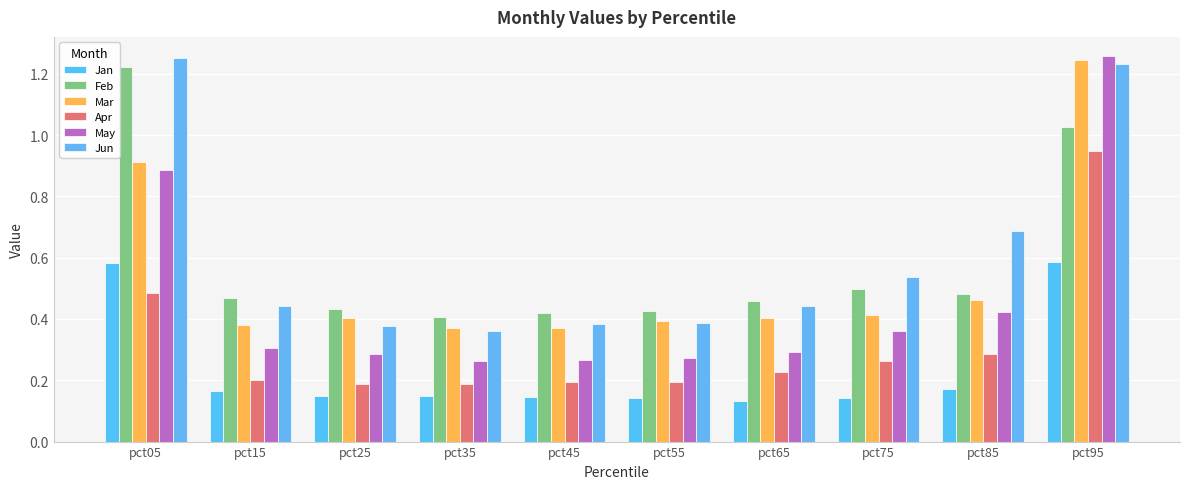

What are all the series names shown in the legend?

Jan, Feb, Mar, Apr, May, Jun